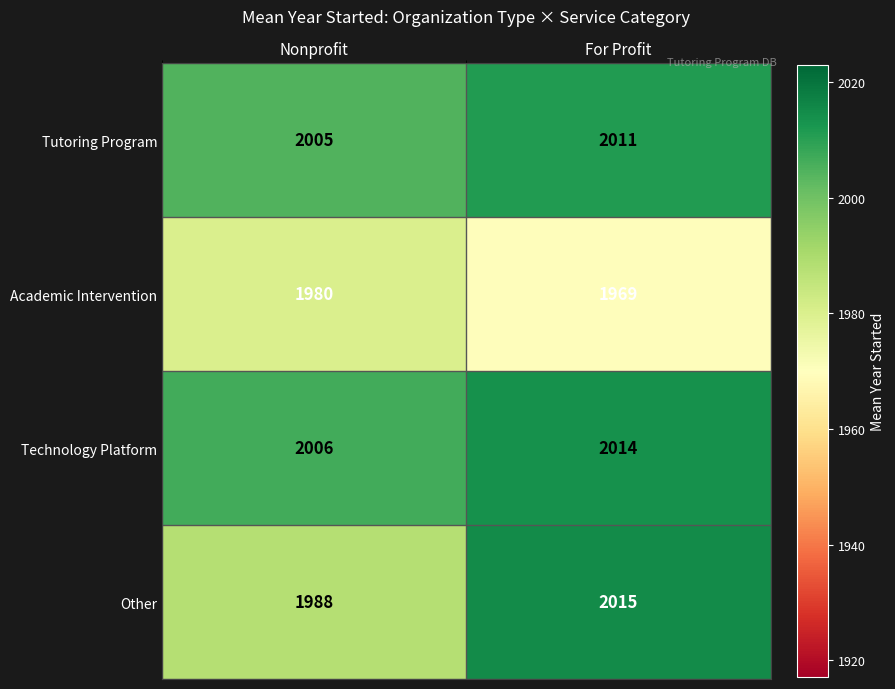

Reading left to right, what are all the values shown in this chart?

Tutoring Program: Nonprofit=2005	For Profit=2011
Academic Intervention: Nonprofit=1980	For Profit=1969
Technology Platform: Nonprofit=2006	For Profit=2014
Other: Nonprofit=1988	For Profit=2015